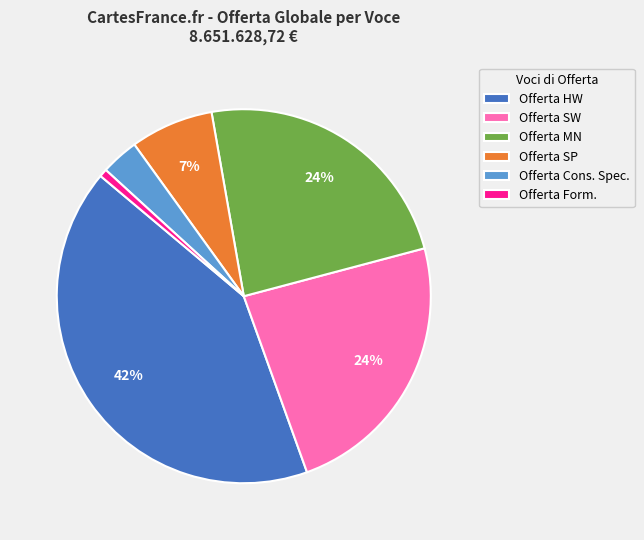

Do Offerta MN and Offerta SW together represent more than half of the pie?

No